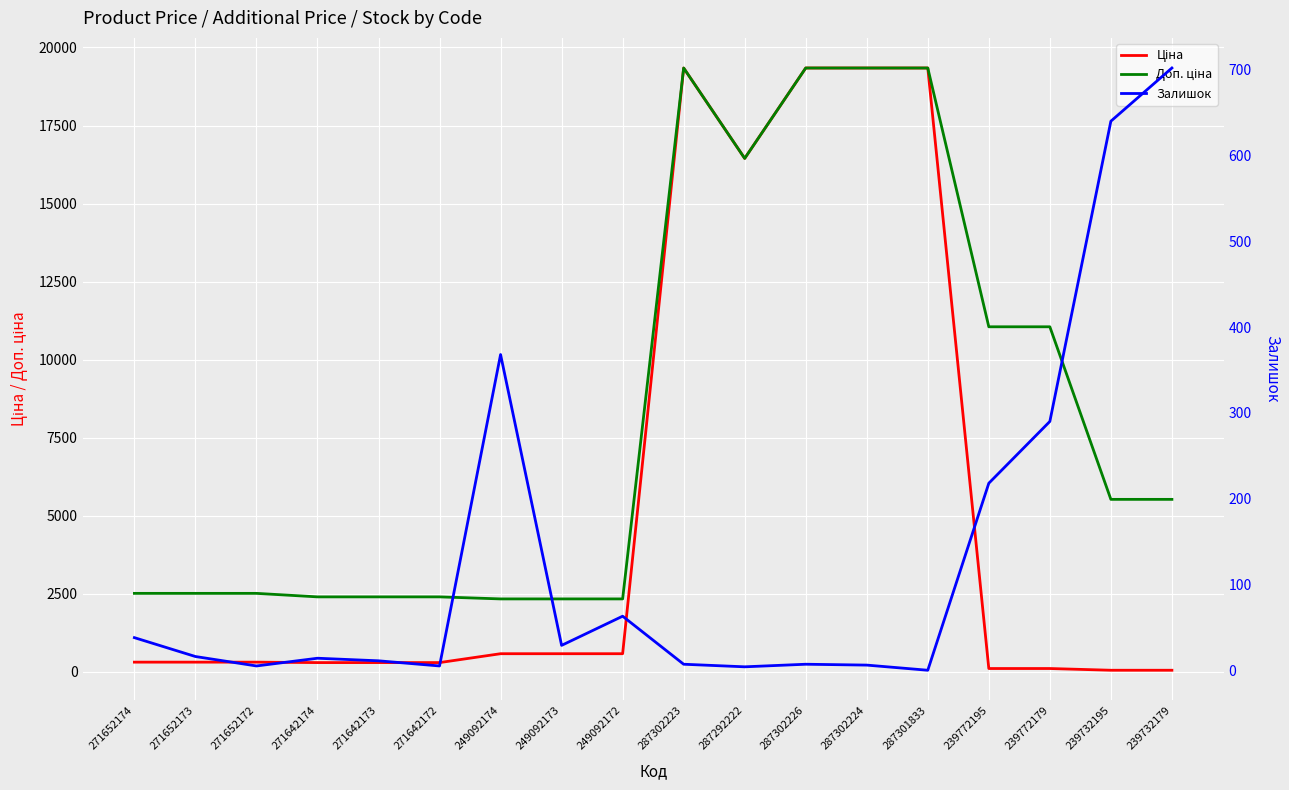

Is it true that Залишок equals 2.1 at 287302224?

False